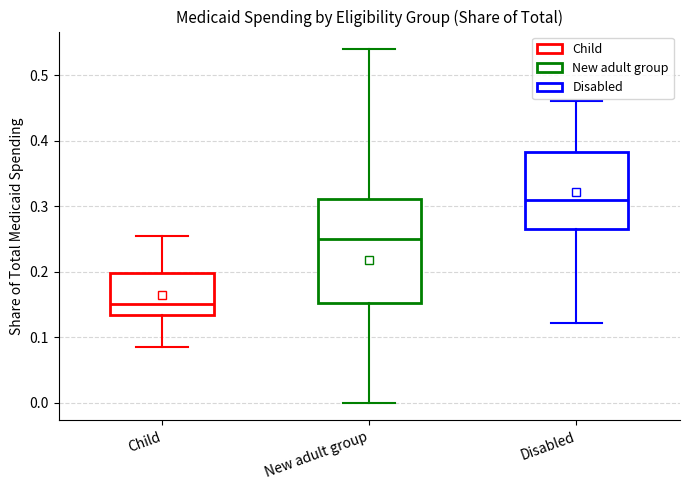

Where is the lower edge of the box for Child on the y-axis? The values are not printed on the chart, so give them approximately, as read against the axis.

0.13